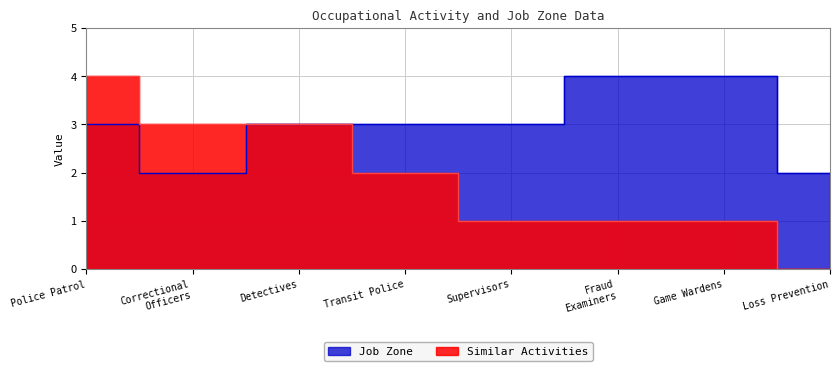

Which series has the largest total across all categories?

Job Zone